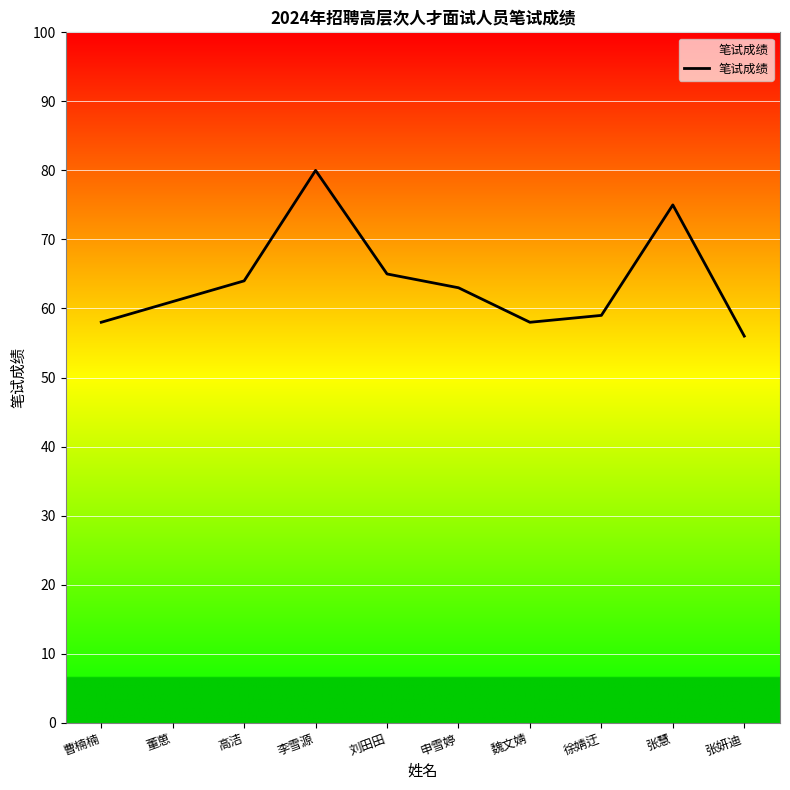

Which has a higher value, 刘田田 or 张慧?

张慧